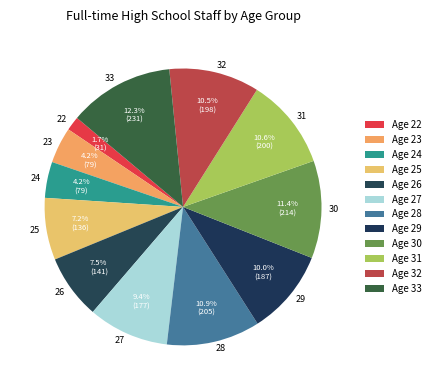

Which slice is the largest?

33